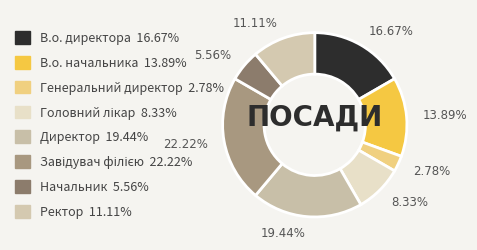

Is there a majority slice in this chart?

No